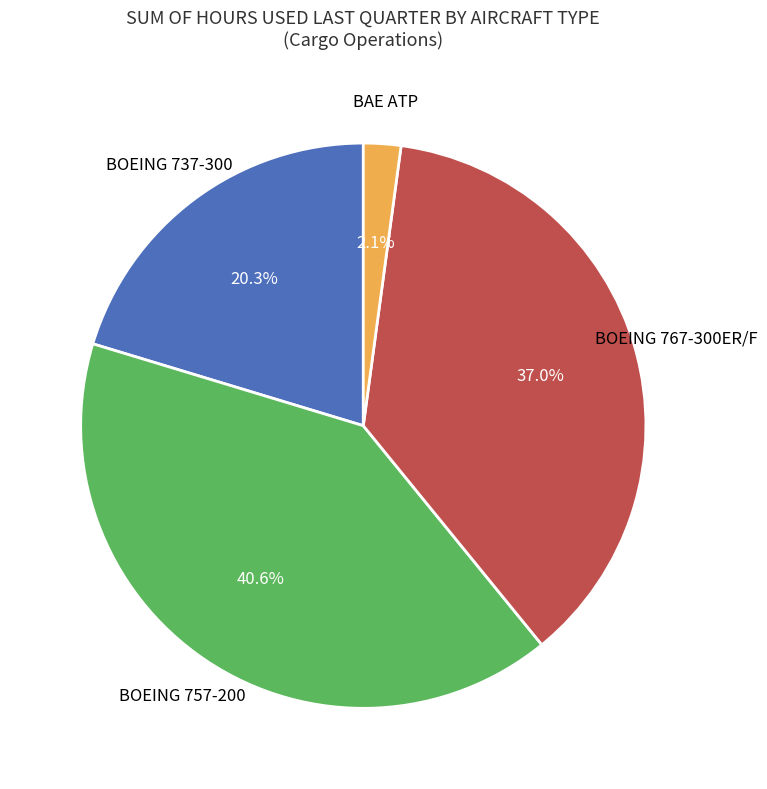

Is there any slice that represents more than half of the pie?

No